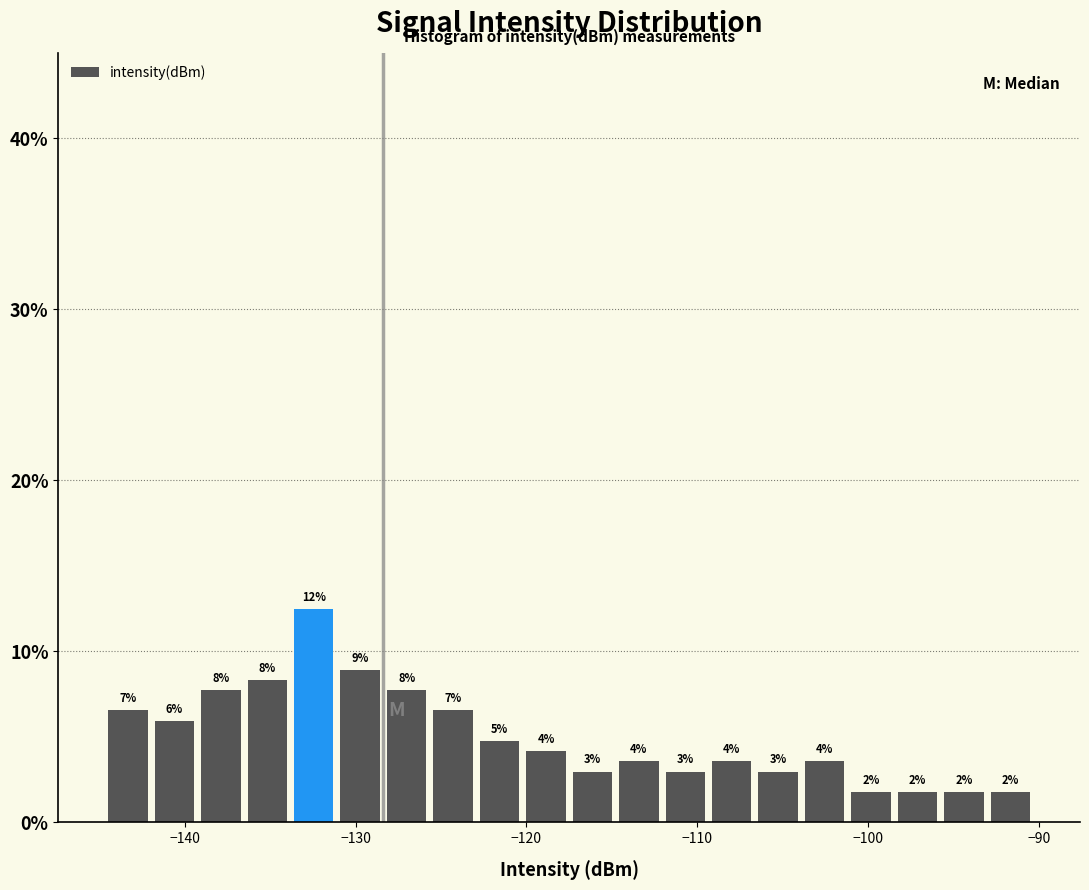

Around what value on the x-axis is the tallest bar? Give the approximate position of its centre, as read against the axis.

-132